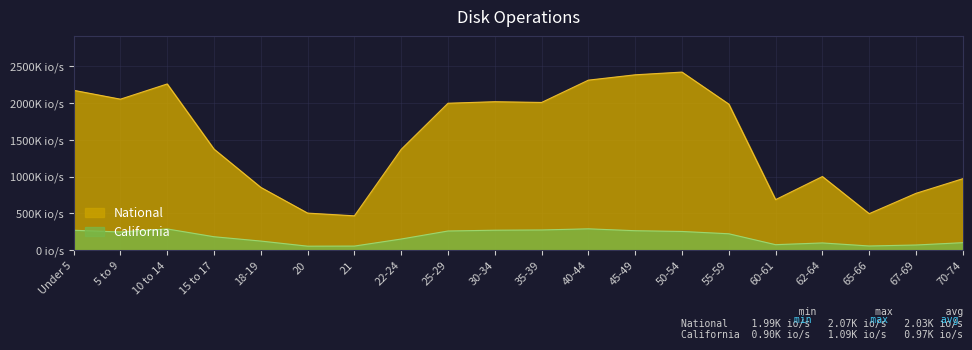

The National series shows 2666.2 at 30-34. True or false?

False